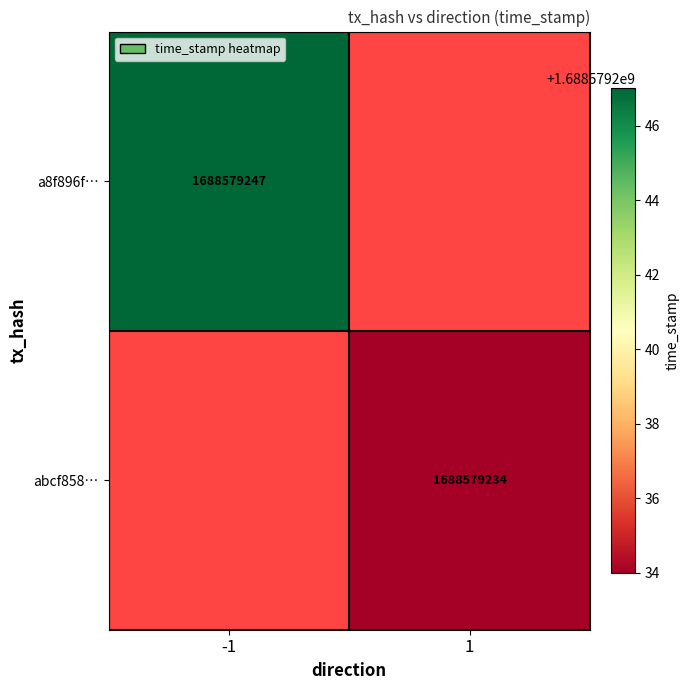

List the series in order of their peak value, highest first.

a8f896f20648f60547bd68e12512d9a46c0f69e, abcf858aec23ab9e58351f72e7c650d75719805